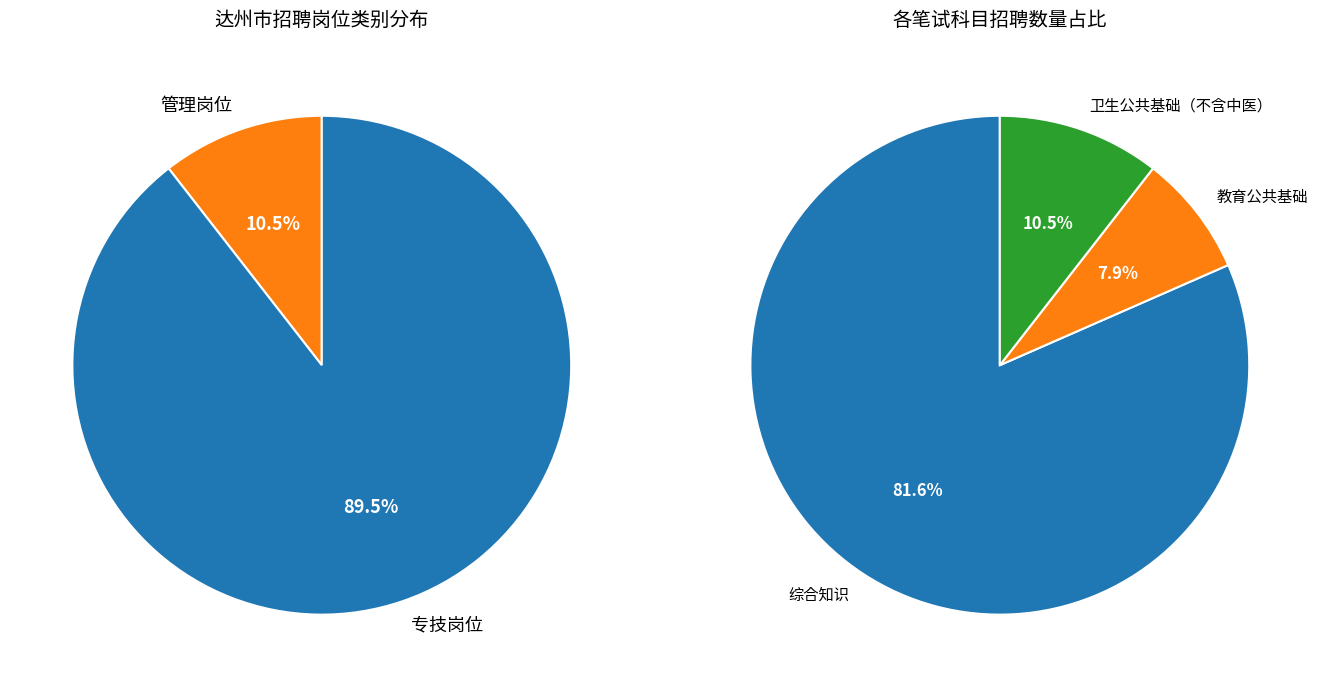

Which slice represents more than half of the pie?

专技岗位